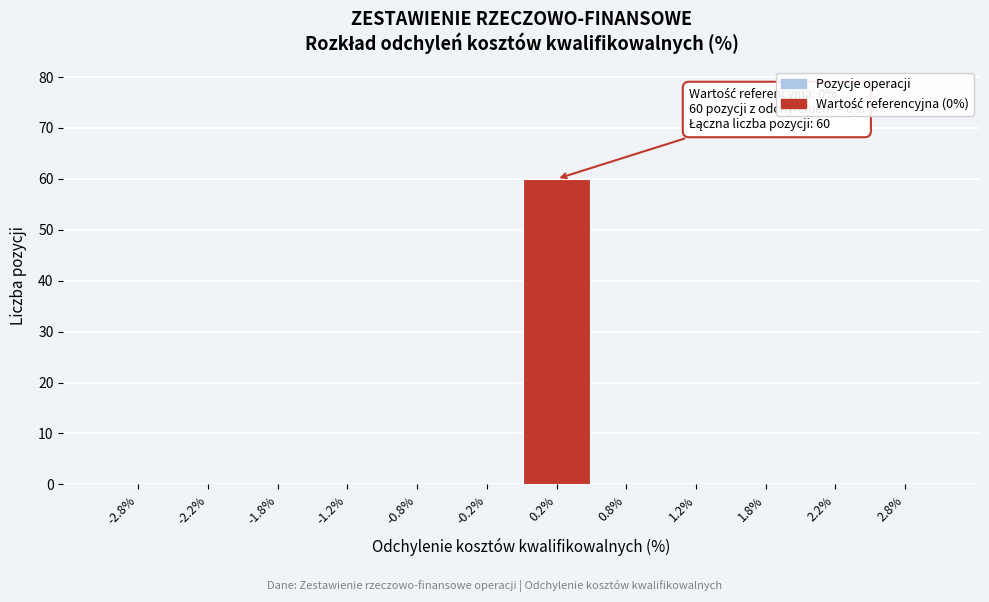

Which range on the x-axis has the tallest bar?

0.0 to 0.5